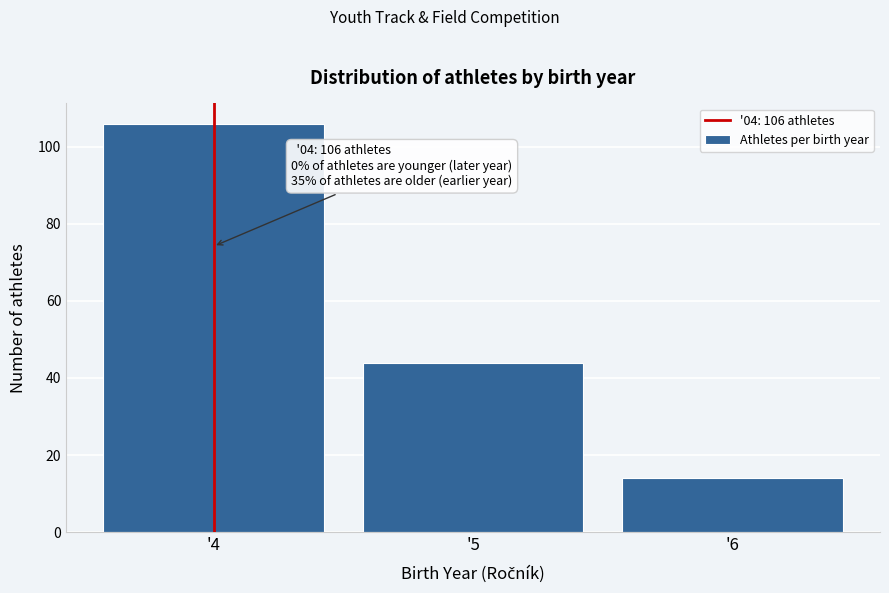

Reading left to right, transcribe all the data shown in this chart.

106	44	14